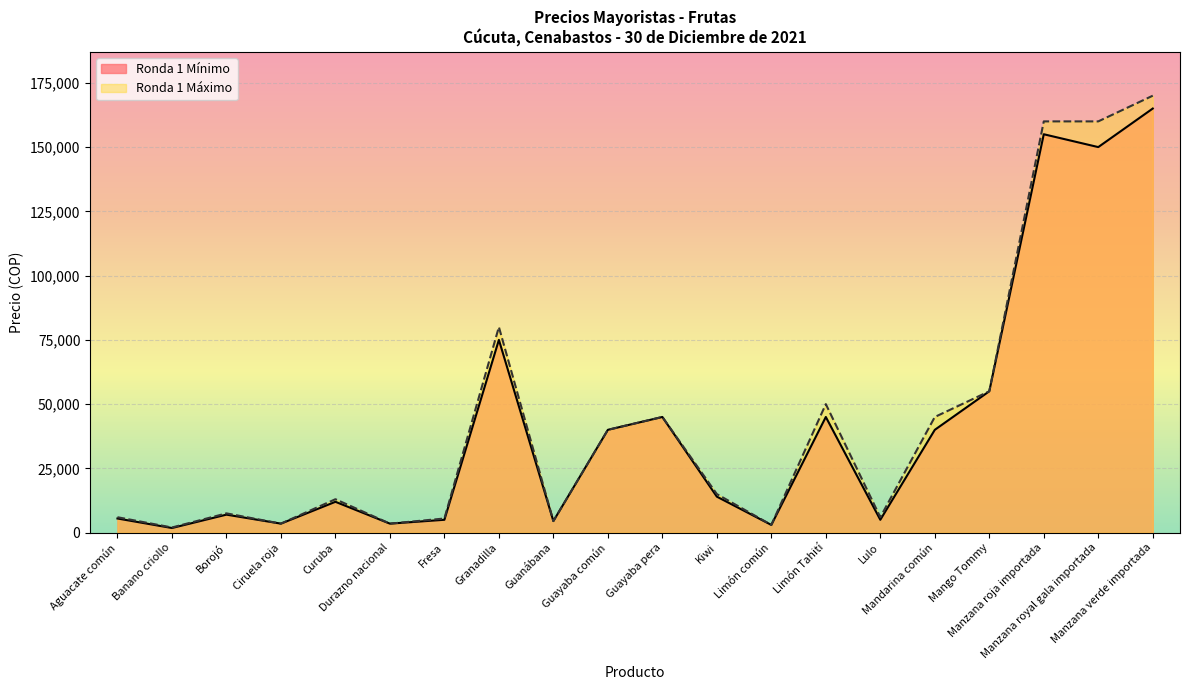

Is the value of Ronda 1 Mínimo at Kiwi greater than the value of Ronda 1 Máximo at Guanábana?

Yes